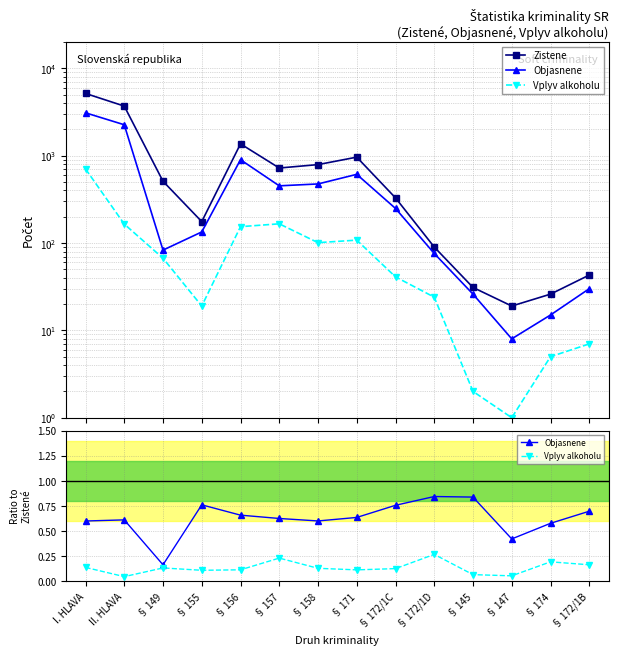

What is the label of the 4th point from the right?

§ 145